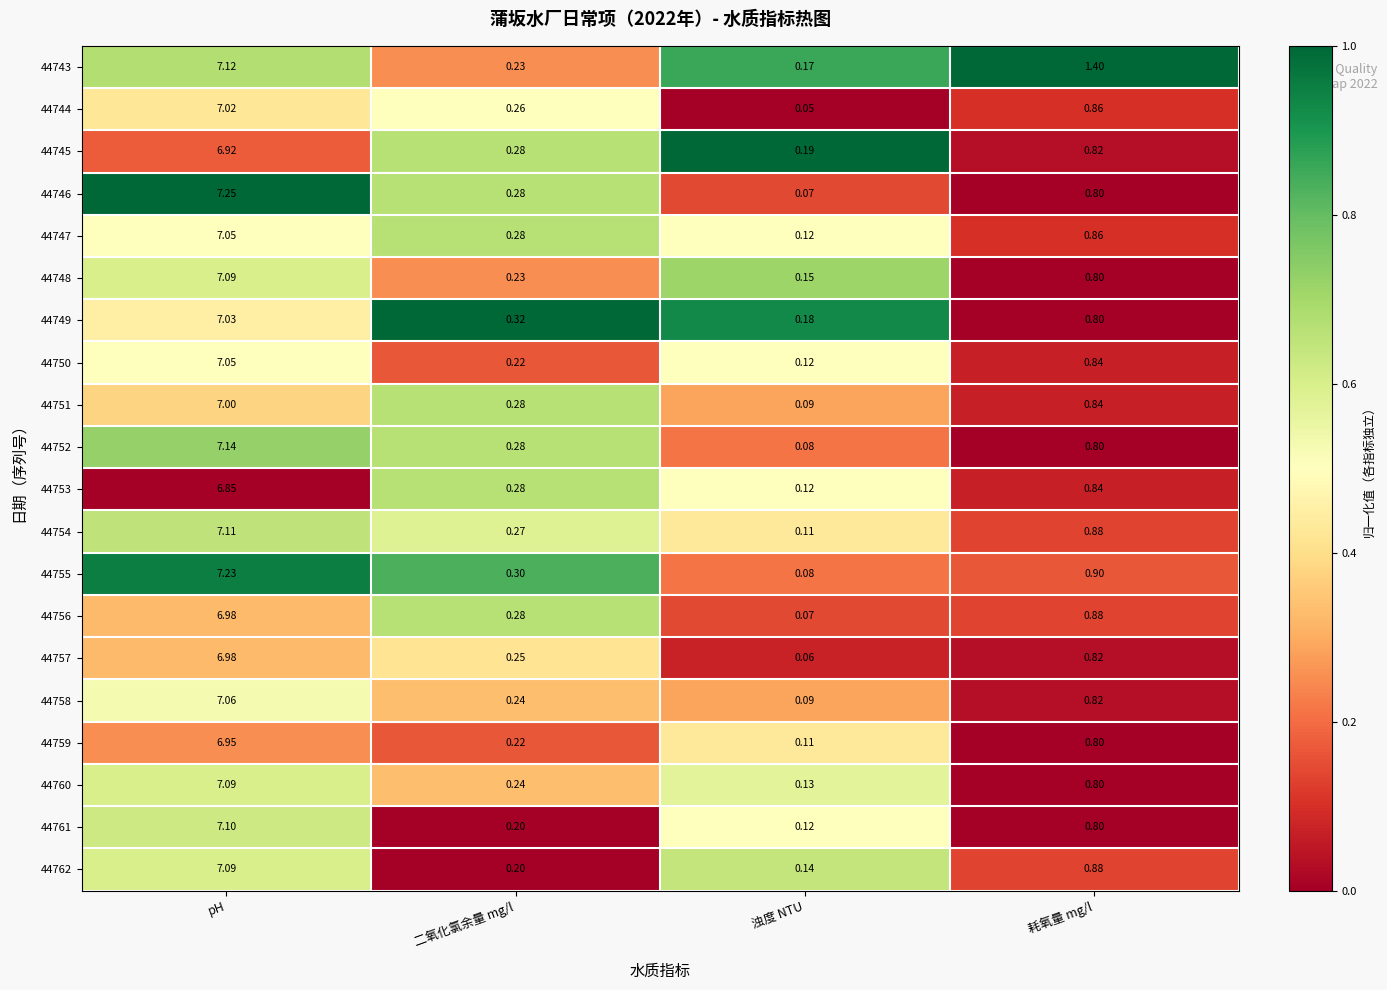

At which label is 44756 closest to 3?

耗氧量 mg/l